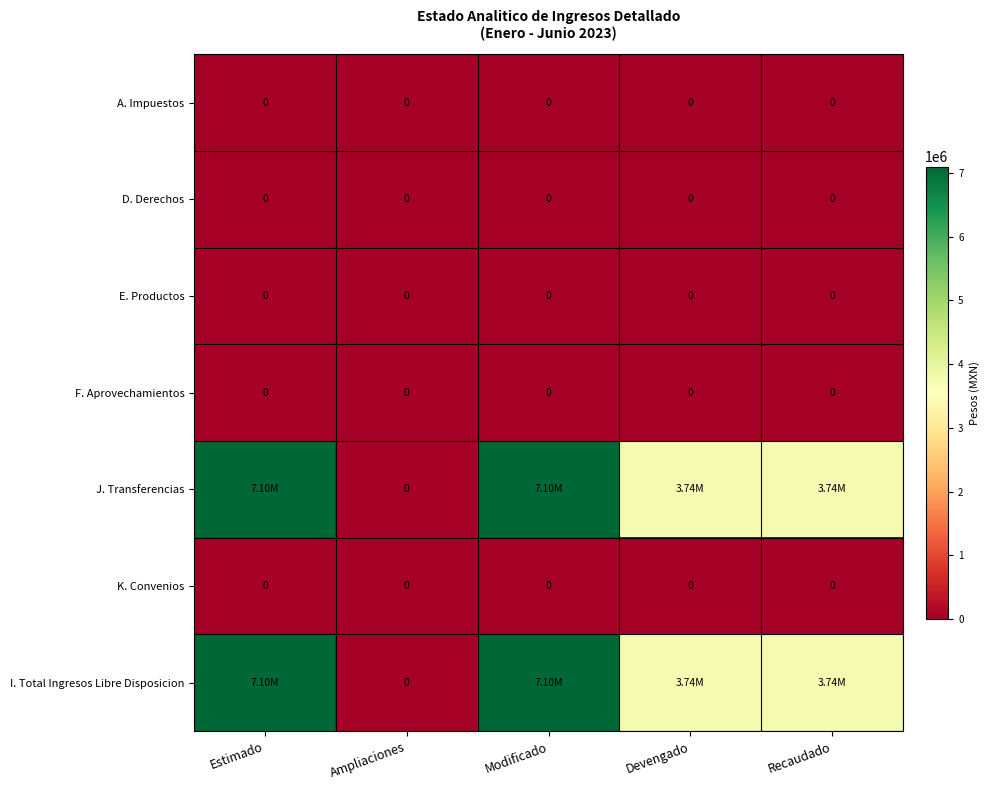

Which has a higher value, Estimado or Devengado?

Estimado